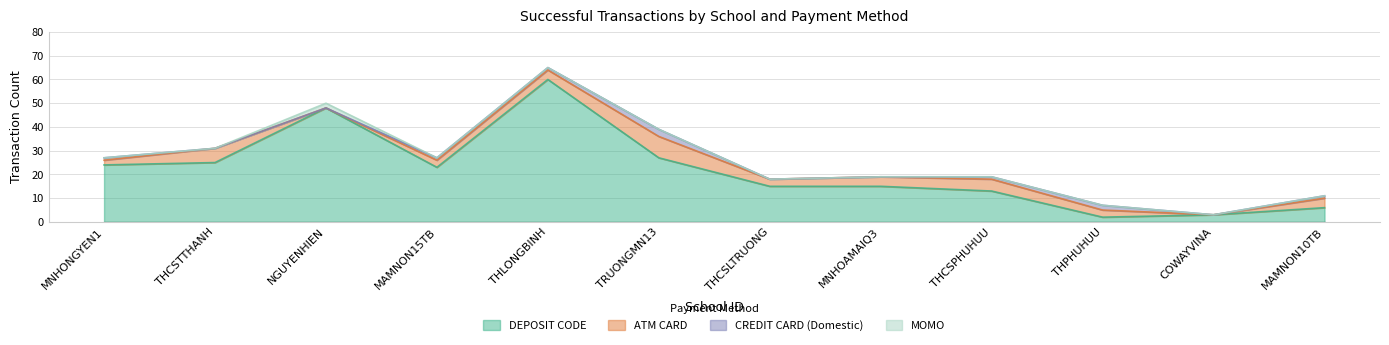

What position from the left is THPHUHUU?

10